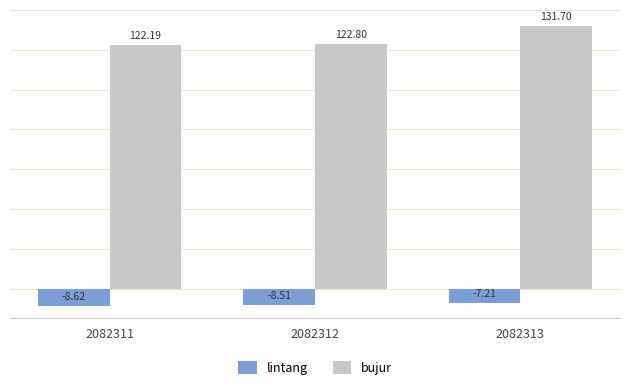

What are all the series names shown in the legend?

lintang, bujur